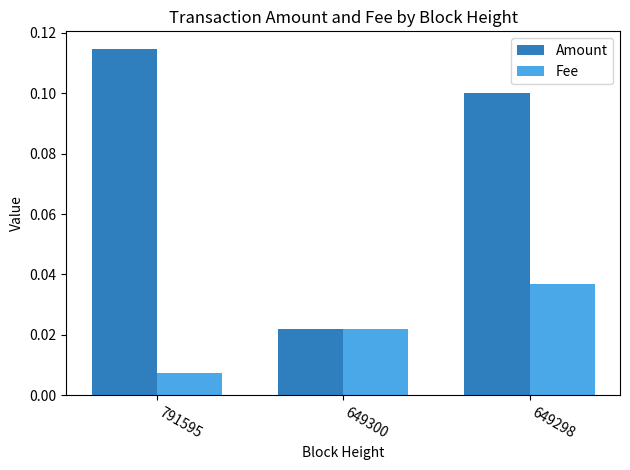

Rank the series by their average value, from highest to lowest.

Amount, Fee